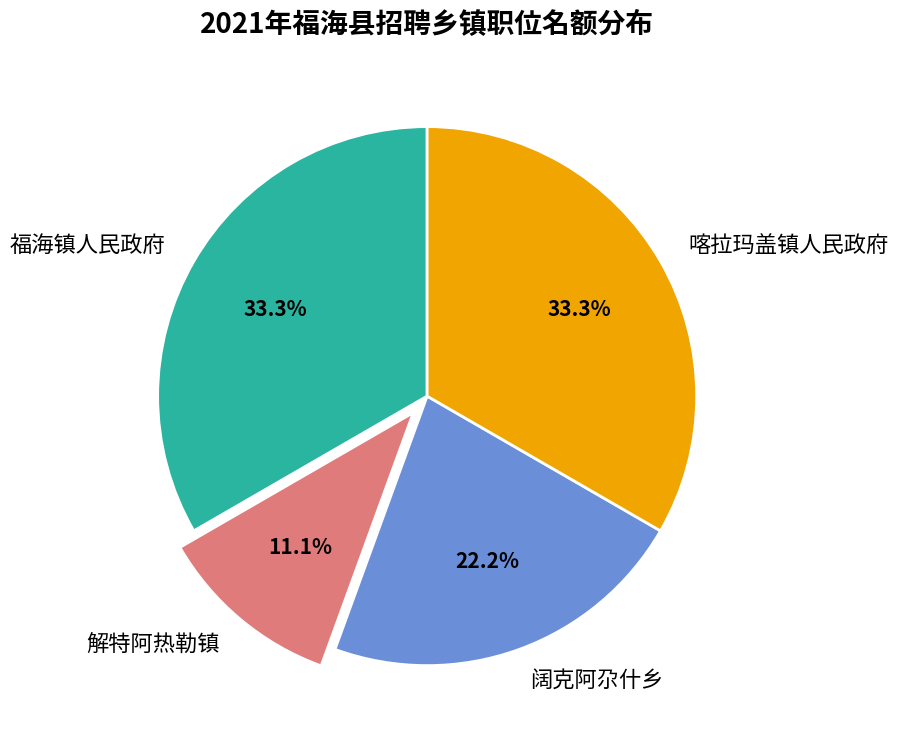

How many segments does this pie chart have?

4